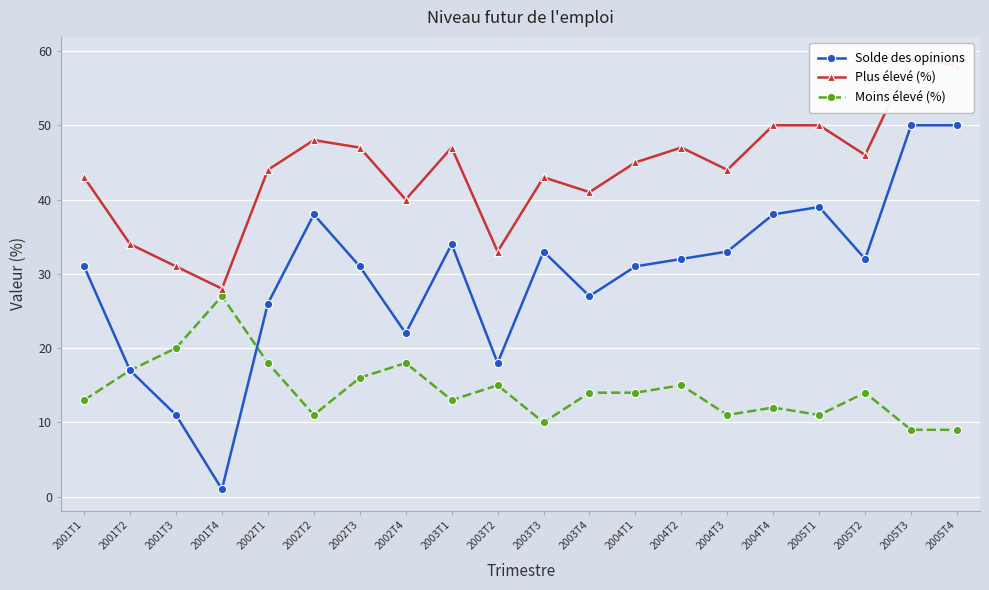

Rank the series by their average value, from lowest to highest.

Moins élevé (%), Solde des opinions, Plus élevé (%)